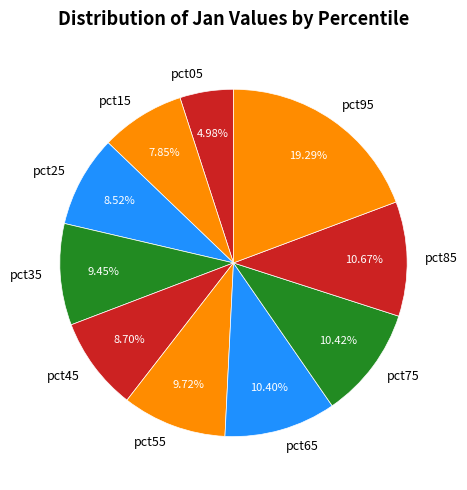

To the nearest percent, what is the difference between the pct15 and pct35 slice percentages?

2%